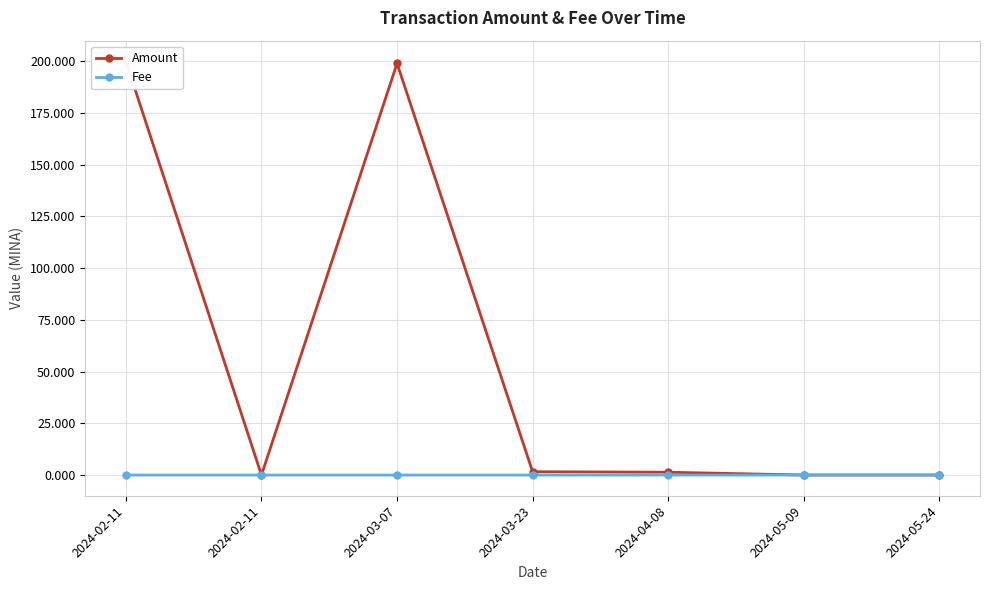

Rank the series by their average value, from lowest to highest.

Fee, Amount